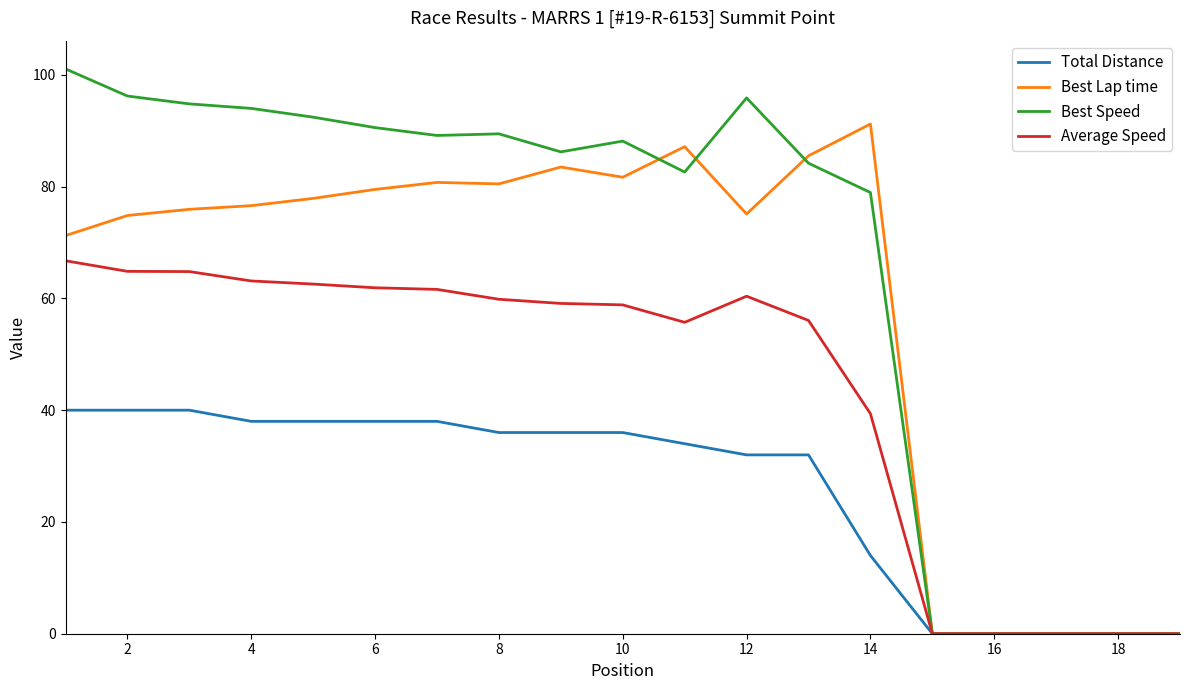

What is the greatest value displayed?

101.1